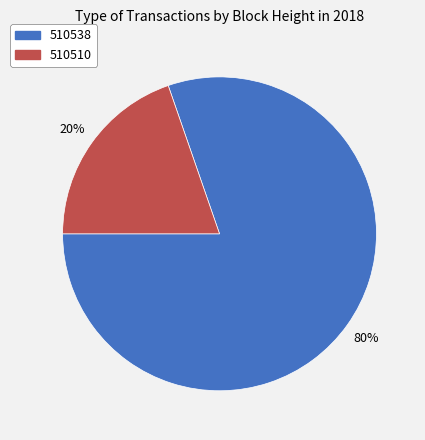

To the nearest percent, what is the combined percentage of 510510 and 510538?

100%